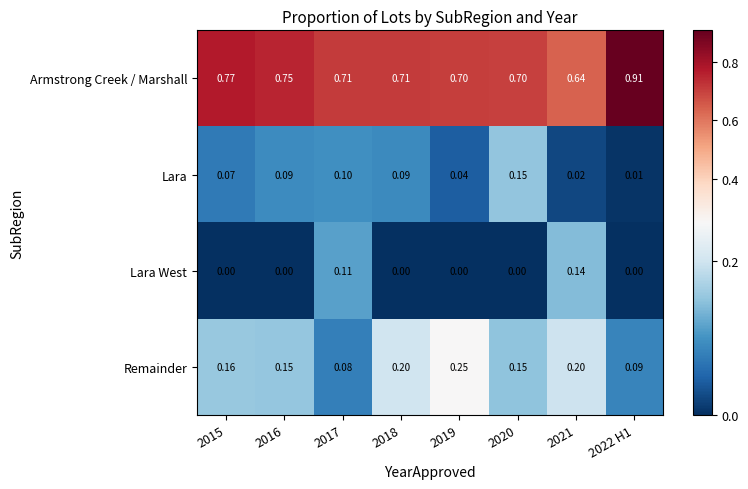

At 2019, list the series in order from largest to smallest.

Armstrong Creek / Marshall, Remainder, Lara, Lara West